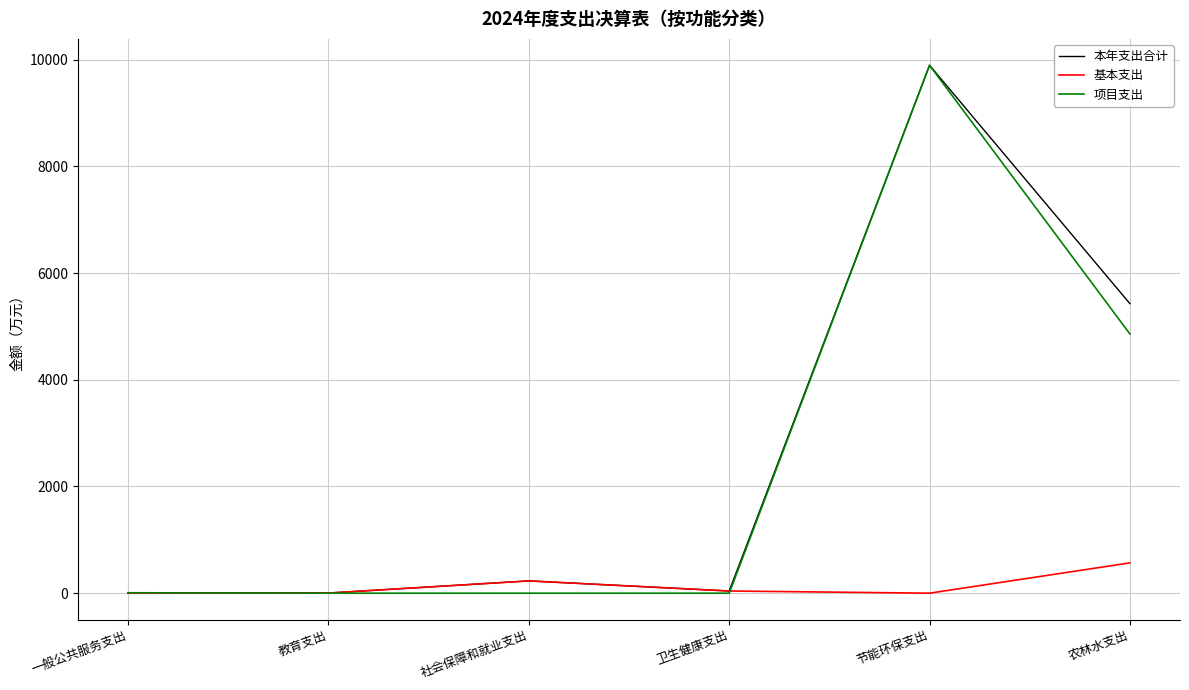

The value of 基本支出 at 一般公共服务支出 is 0.0. True or false?

True